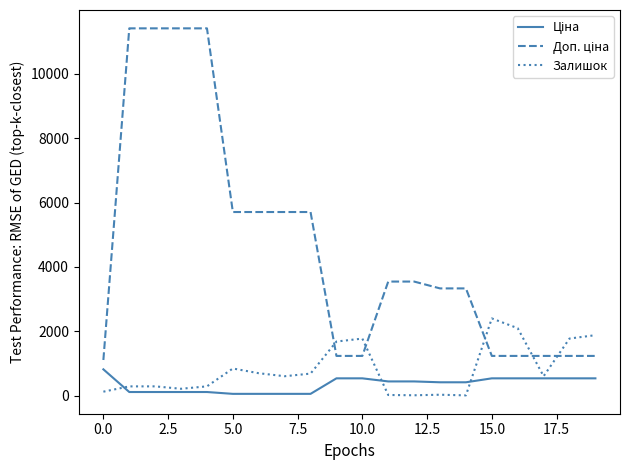

What is the maximum value shown in the chart?

11410.0